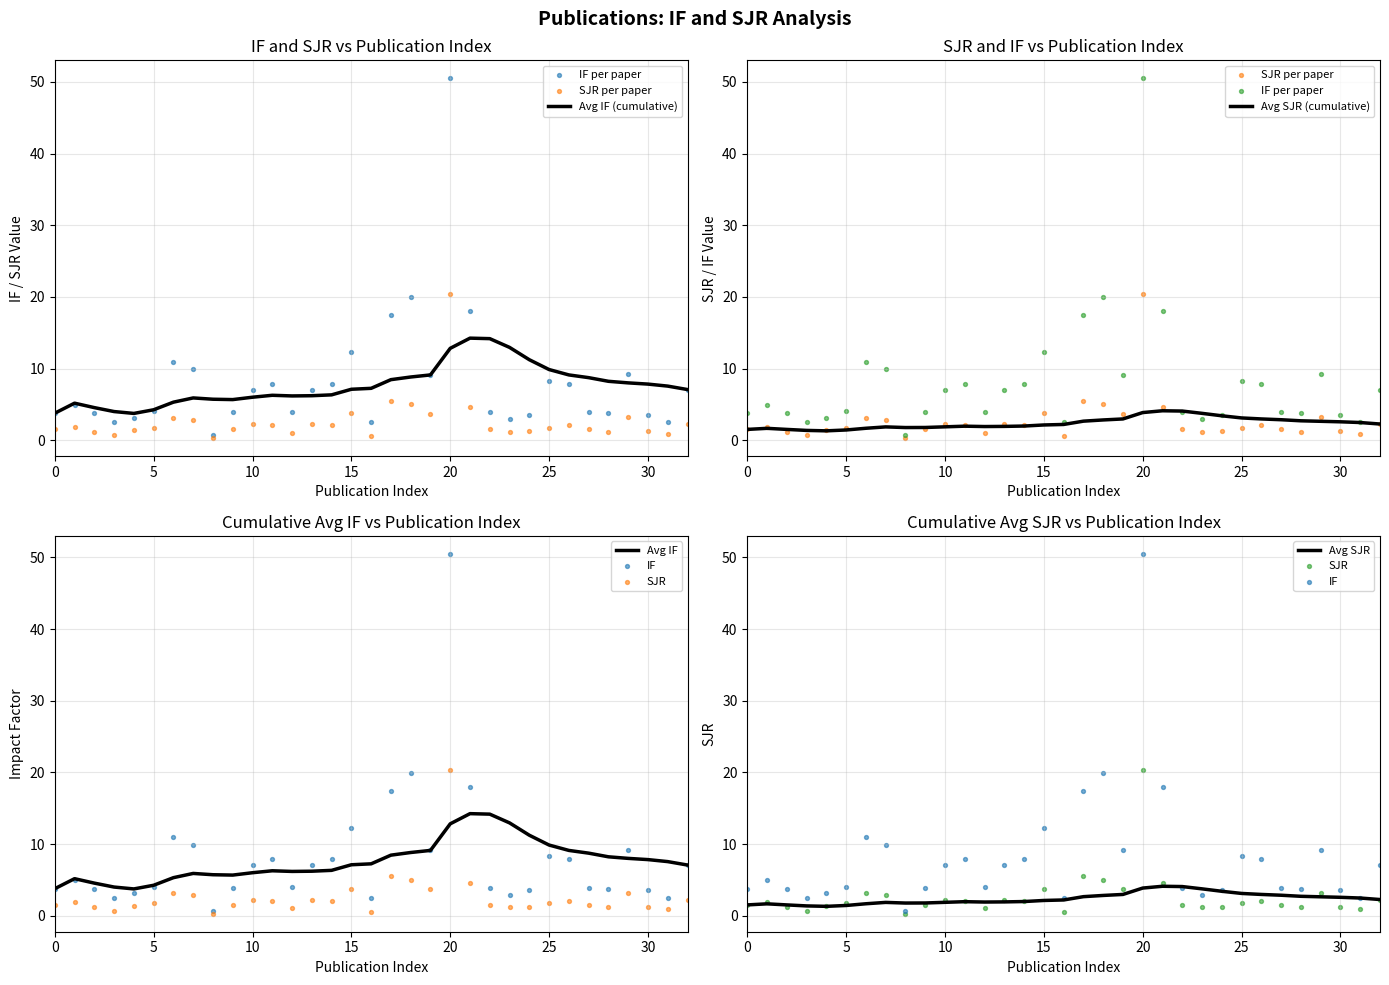

Is the value of SJR at 30 greater than the value of IF at 25?

No